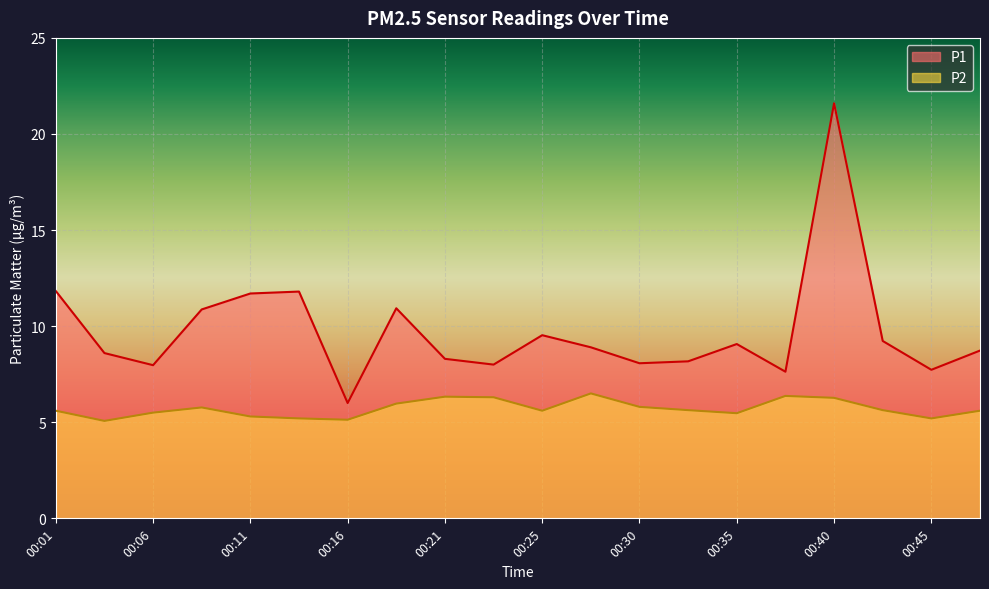

Reading left to right, extract all data points from this chart.

P1: 11.8	8.6	8.0	10.9	11.7	11.8	6.0	10.9	8.3	8.0	9.5	8.9	8.1	8.2	9.1	7.6	21.6	9.2	7.7	8.7
P2: 5.6	5.1	5.5	5.8	5.3	5.2	5.1	6.0	6.3	6.3	5.6	6.5	5.8	5.6	5.5	6.4	6.3	5.6	5.2	5.6